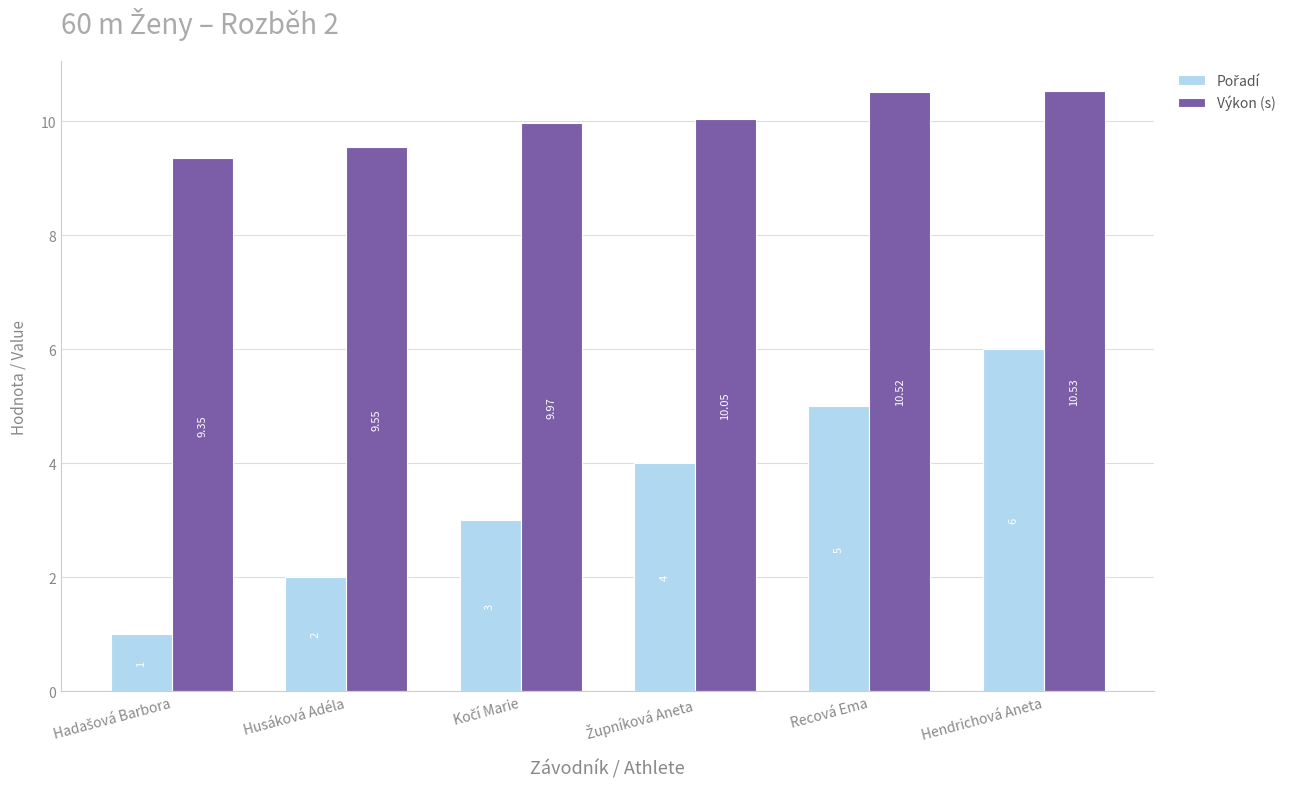

What is the difference between the maximum and second lowest values in the Výkon (s) series?

1.0